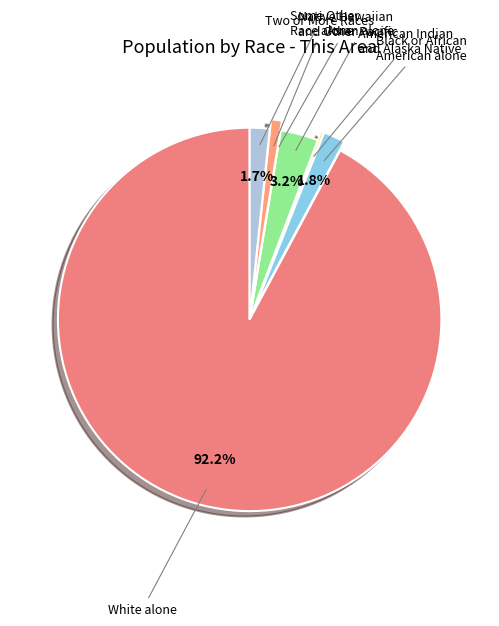

Does White alone represent more than half of the total?

Yes